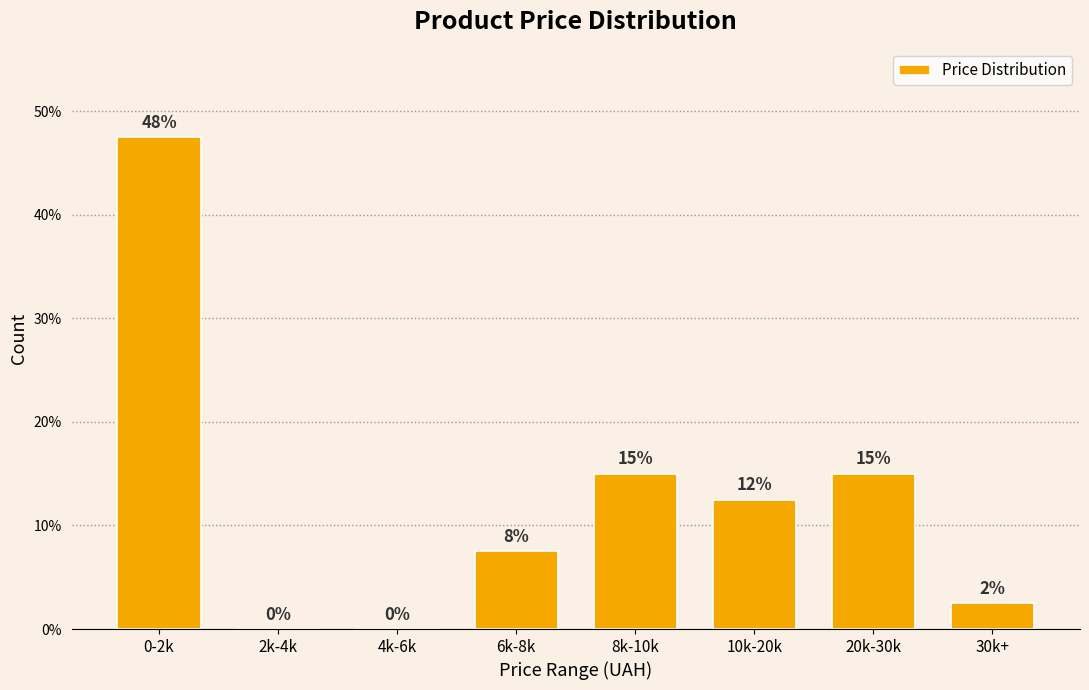

Which has a higher value, 8k-10k or 0-2k?

0-2k